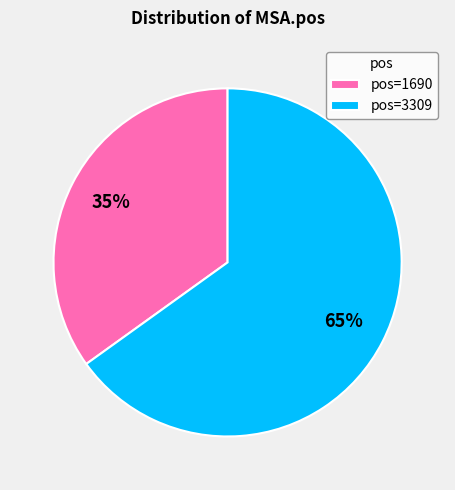

What is the smallest slice in the pie chart?

pos=1690